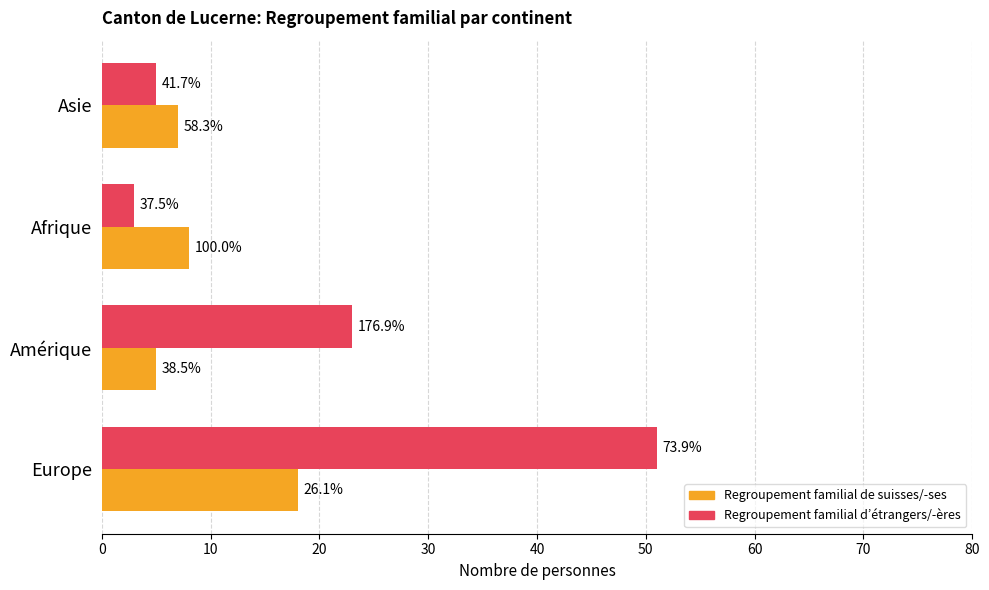

Reading left to right, extract all data points from this chart.

Regroupement familial de suisses/-ses: 18	5	8	7
Regroupement familial d’étrangers/-ères: 51	23	3	5